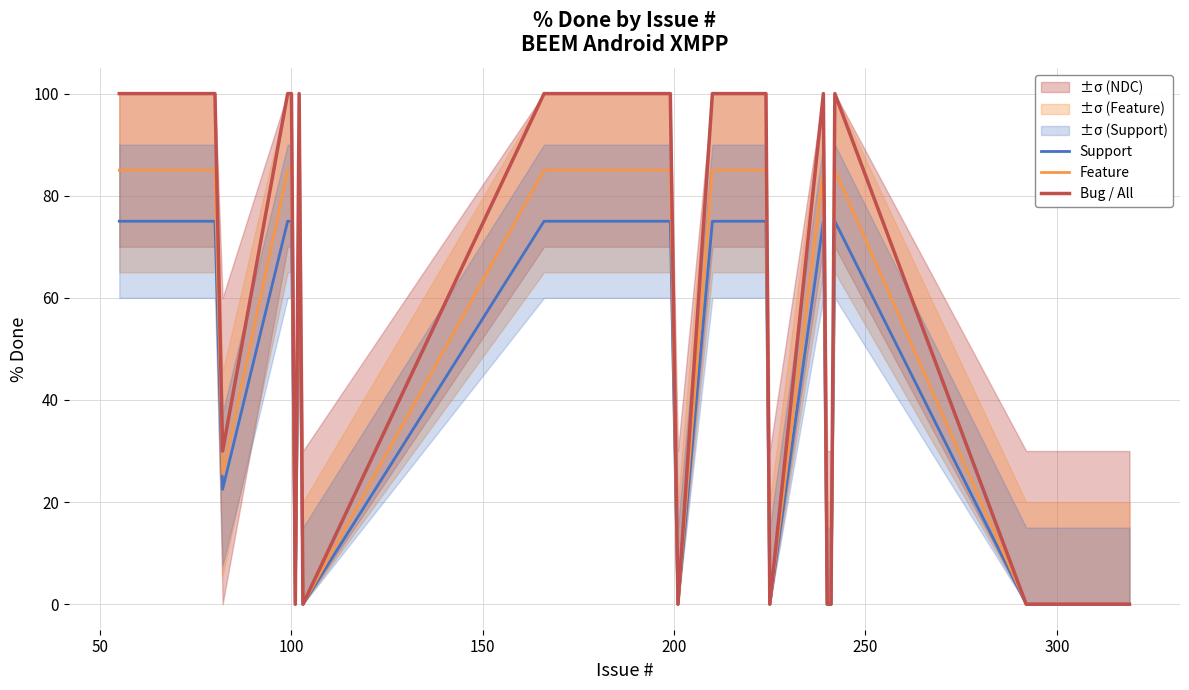

True or false: Support and Feature intersect in this chart.

False